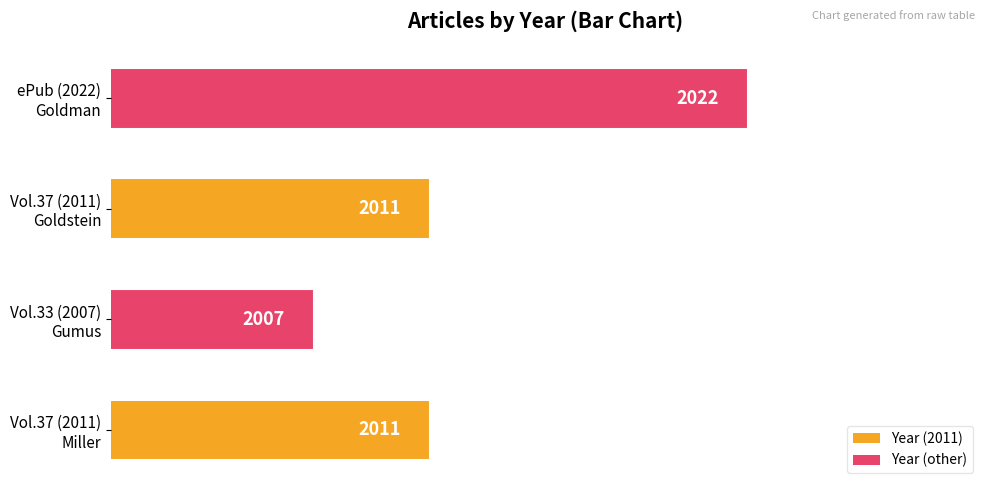

Does the chart contain stacked bars?

No